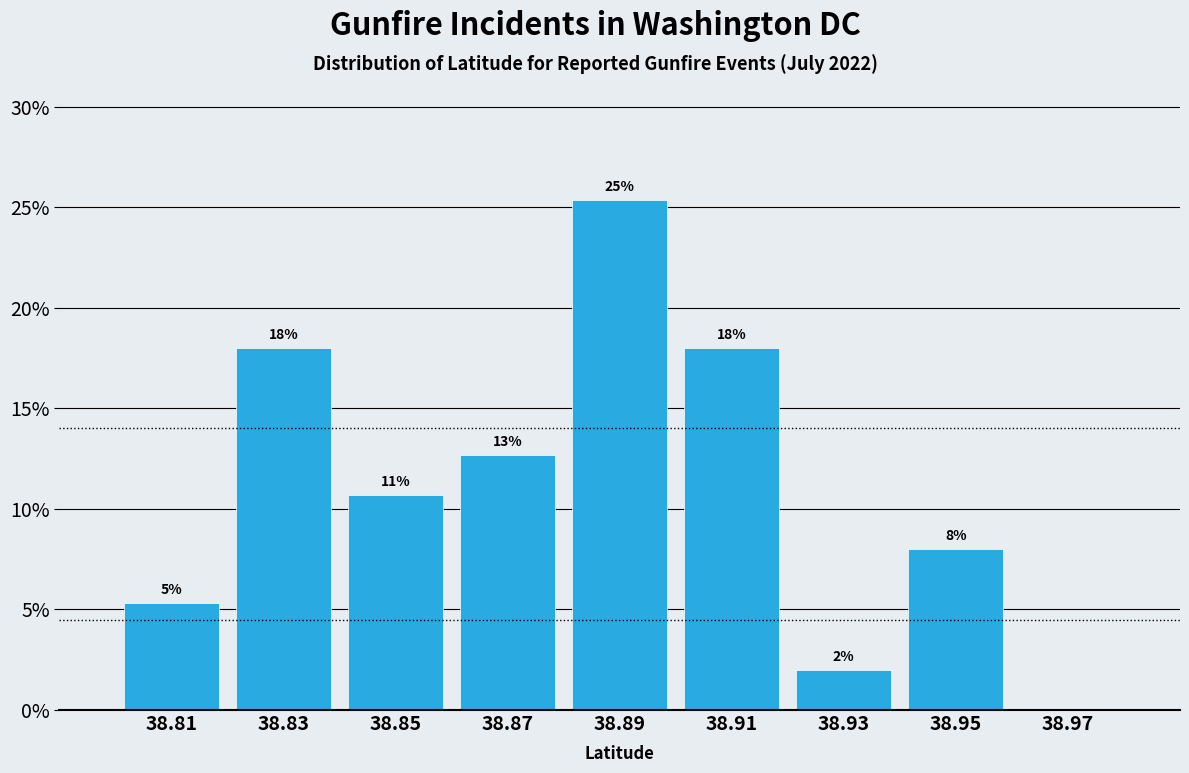

Which range on the x-axis has the tallest bar?

38.88 to 38.90